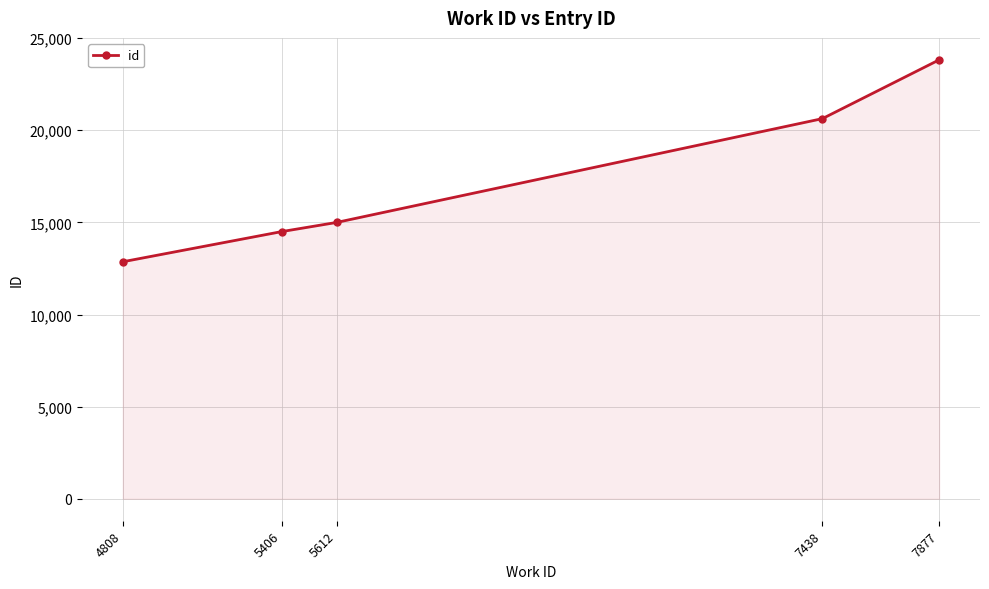

Rank the categories by value from lowest to highest.

4808, 5406, 5612, 7438, 7877